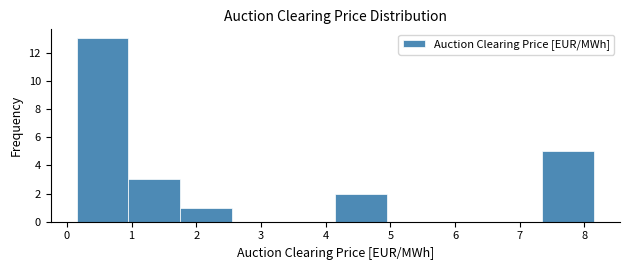

Which range on the x-axis has the tallest bar?

0.15 to 0.95